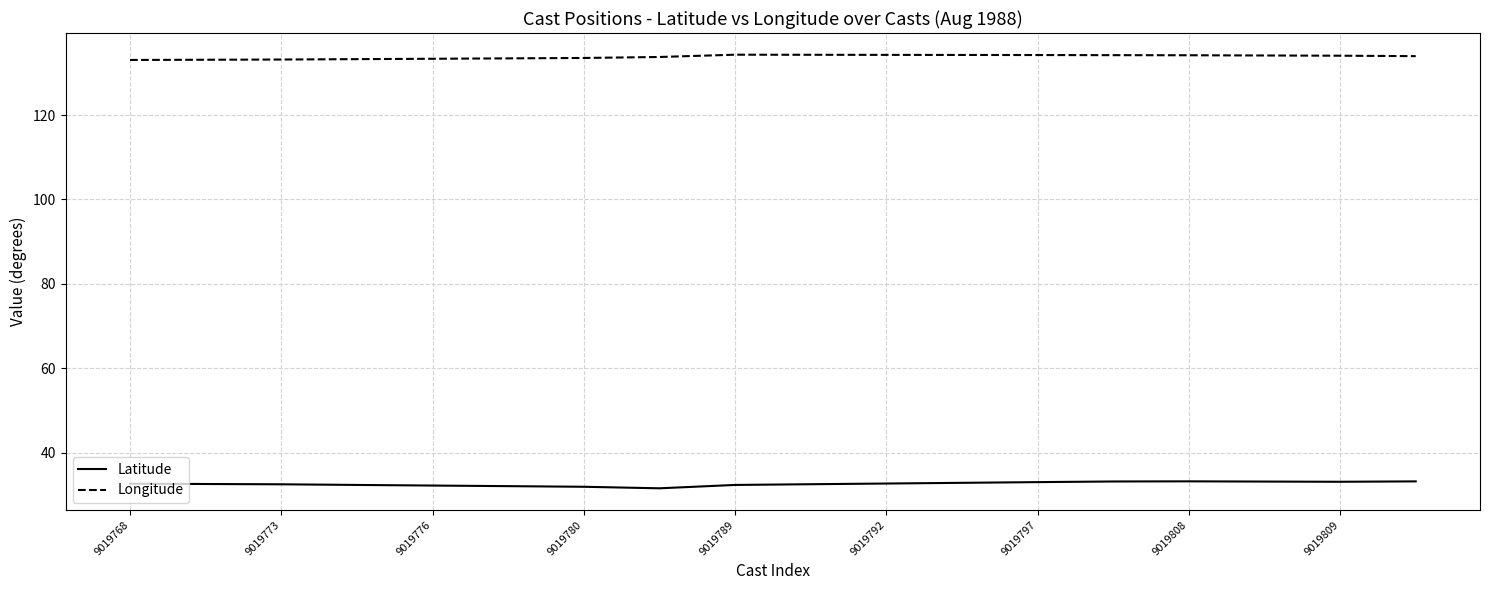

Which series has the largest total across all categories?

Longitude